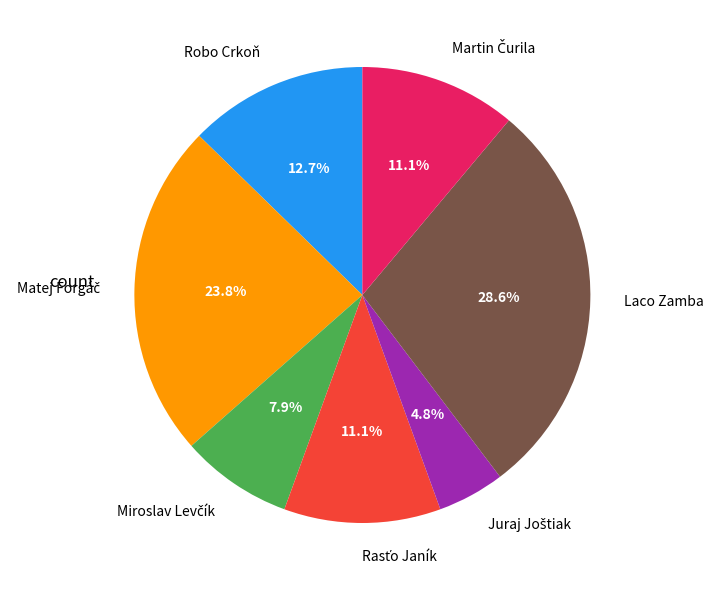

What is the largest slice in the pie chart?

Laco Zamba